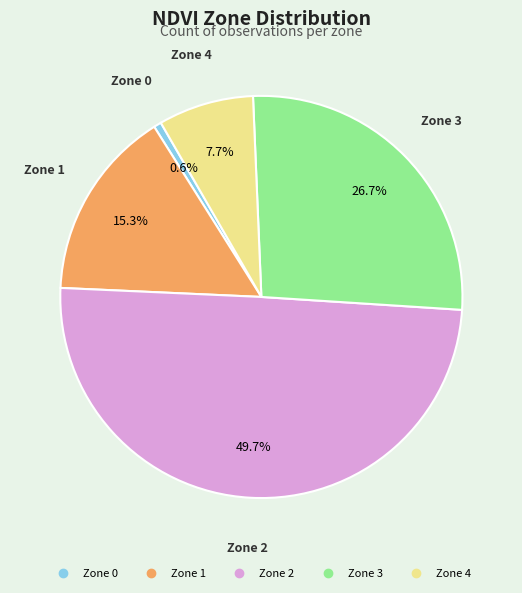

To the nearest percent, what is the average slice percentage?

20%